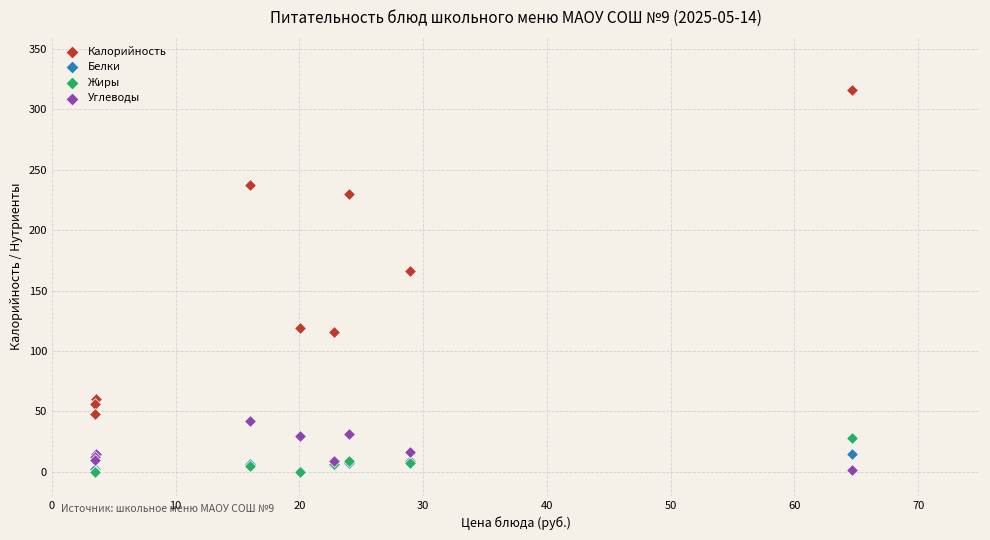

Across all series, what Y value is closest to 158?

166.0